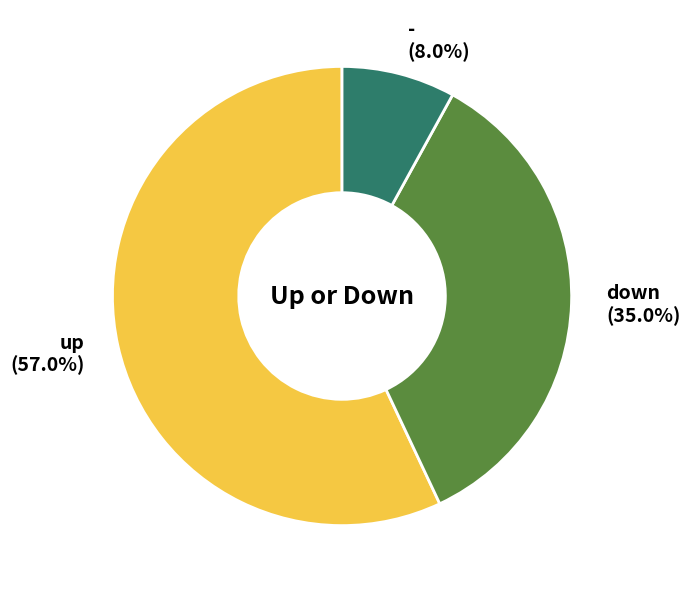

The - slice represents 8% of the pie. True or false?

True